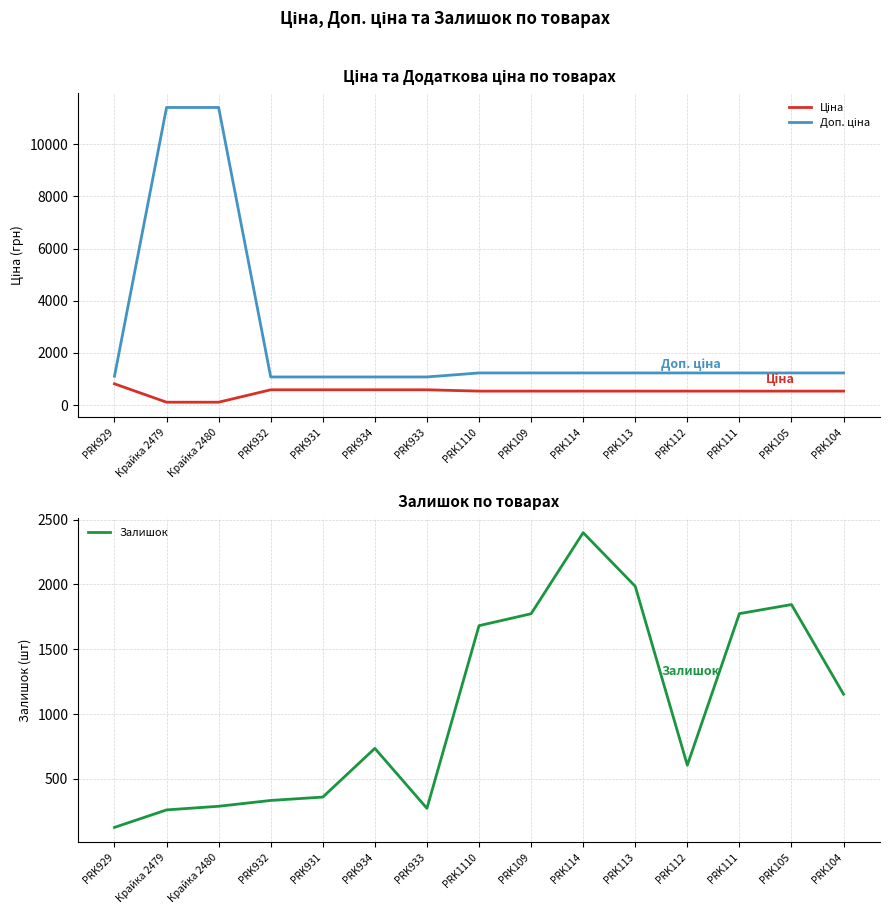

Is it true that Ціна equals 539.0 at PRK1110?

True